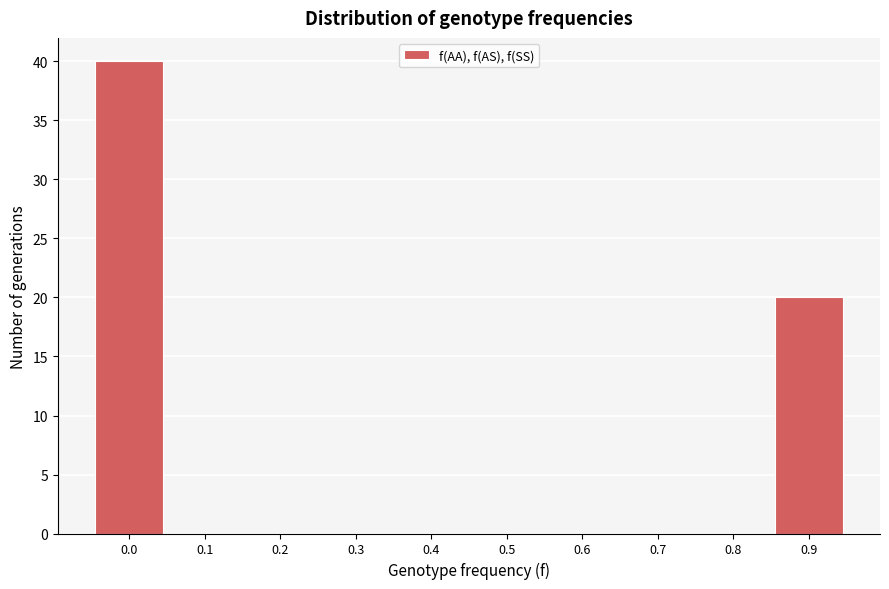

Reading left to right, transcribe all the data shown in this chart.

0.0=40	0.1=0	0.2=0	0.3=0	0.4=0	0.5=0	0.6=0	0.7=0	0.8=0	0.9=20